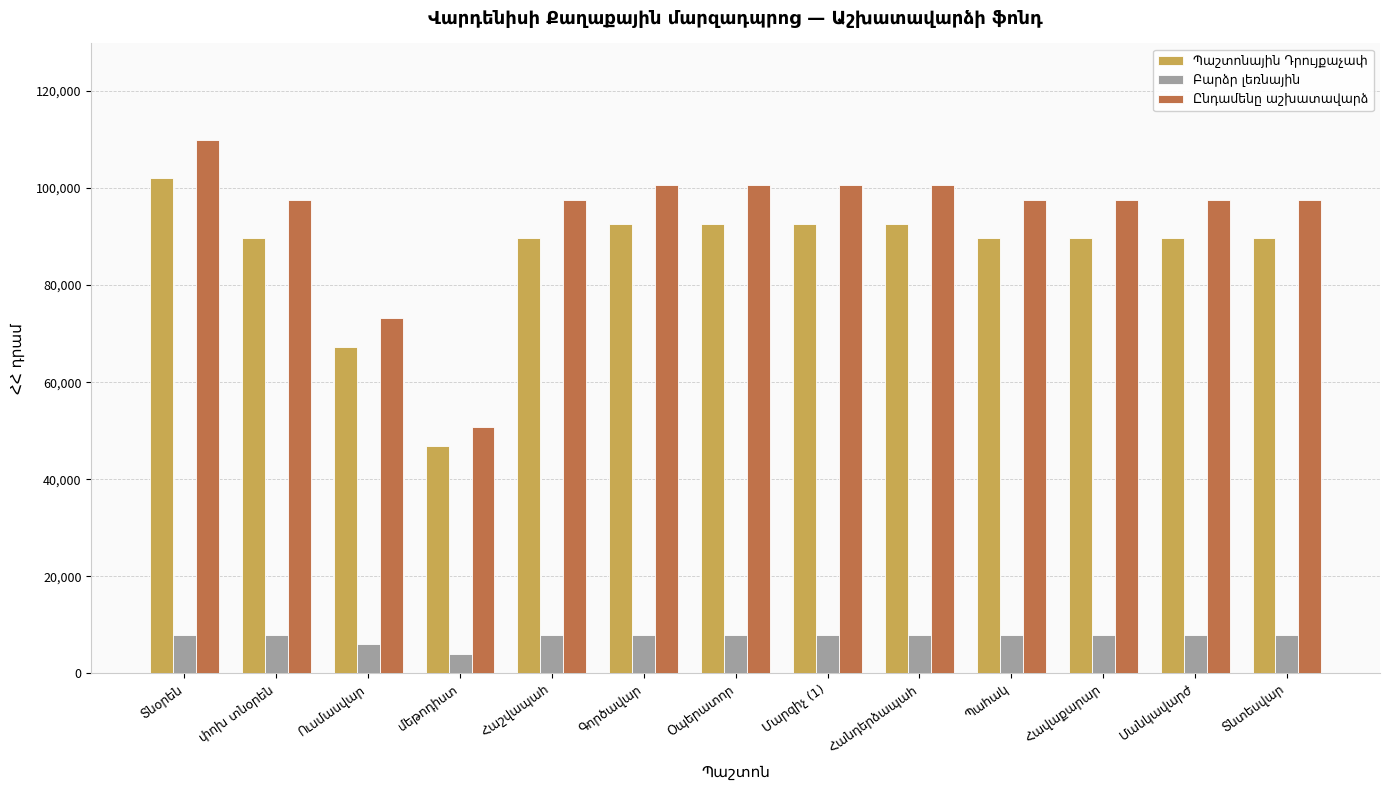

What is the minimum value shown in the chart?

4000